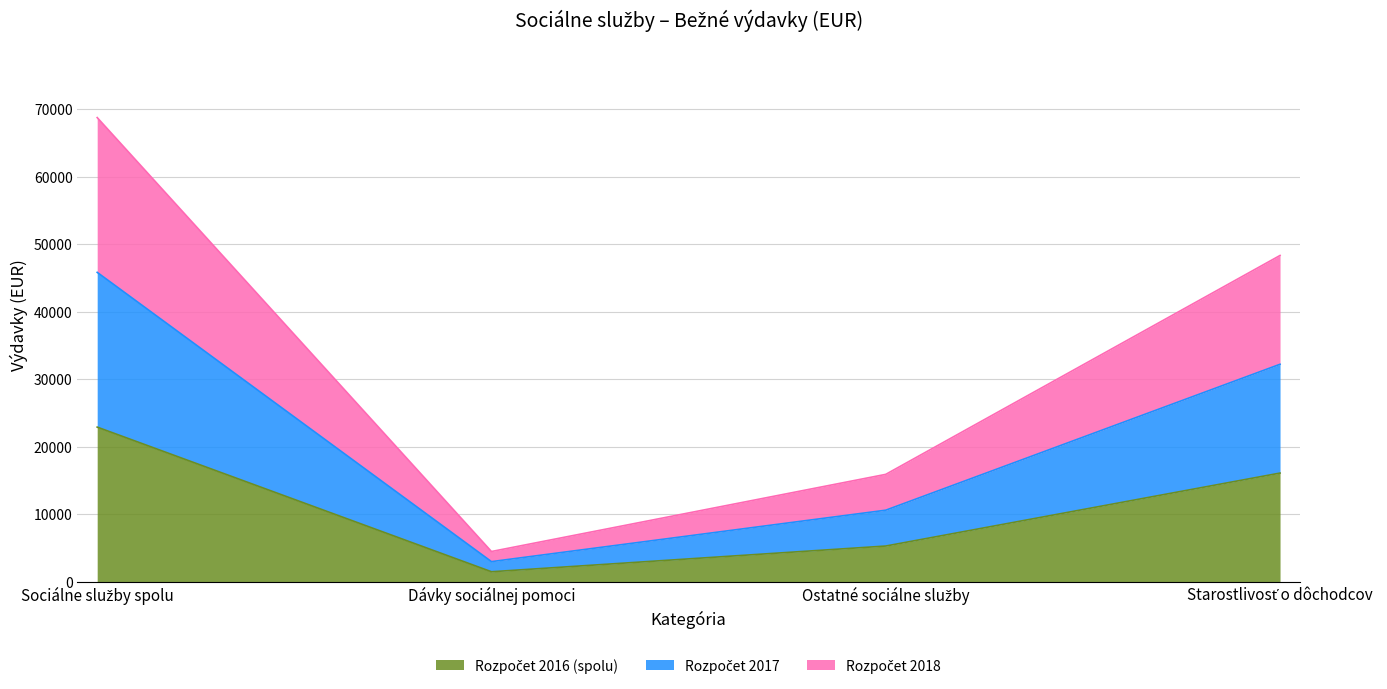

Between Ostatné sociálne služby and Starostlivosť o dôchodcov, which series saw the biggest shift?

Rozpočet 2018